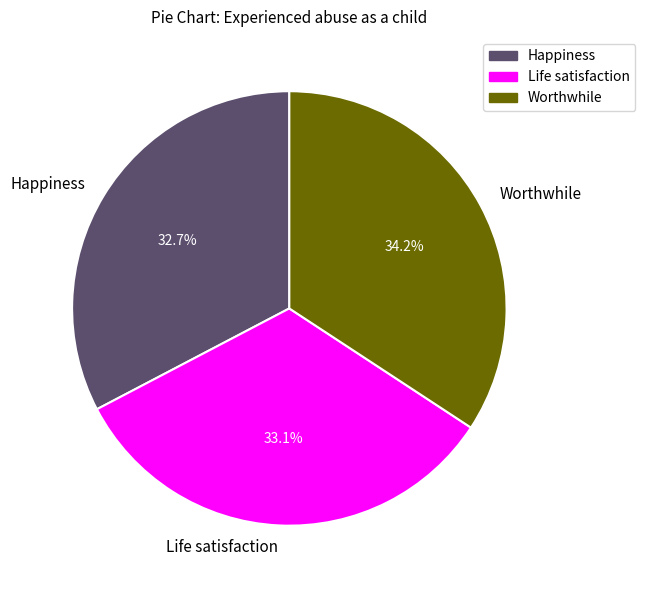

Is there a majority slice in this chart?

No